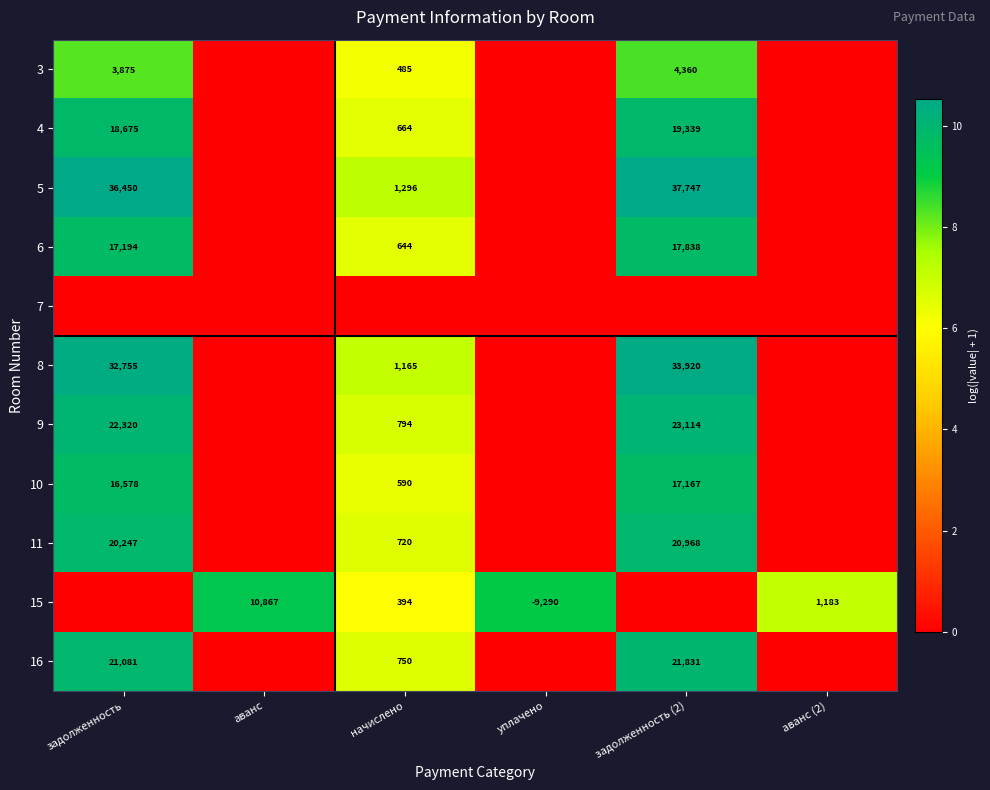

The 9 series shows 22320 at задолженность. True or false?

True